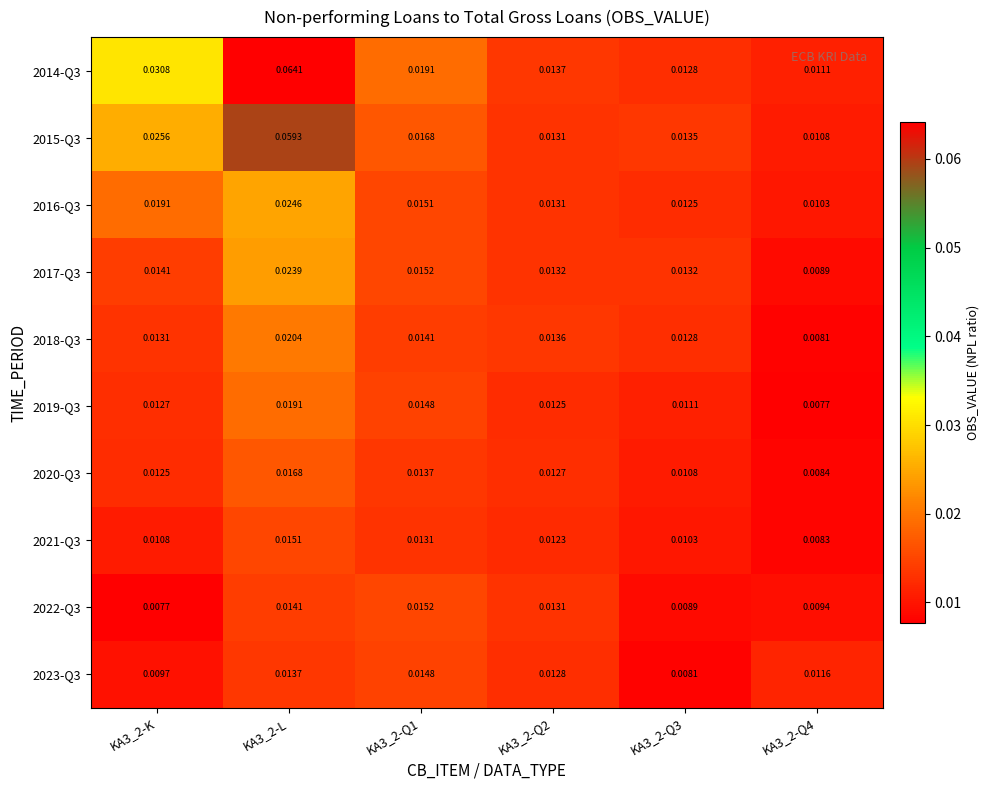

Reading left to right, what are all the values shown in this chart?

2014-Q3: KA3_2-K=0.0	KA3_2-L=0.1	KA3_2-Q1=0.0	KA3_2-Q2=0.0	KA3_2-Q3=0.0	KA3_2-Q4=0.0
2015-Q3: KA3_2-K=0.0	KA3_2-L=0.1	KA3_2-Q1=0.0	KA3_2-Q2=0.0	KA3_2-Q3=0.0	KA3_2-Q4=0.0
2016-Q3: KA3_2-K=0.0	KA3_2-L=0.0	KA3_2-Q1=0.0	KA3_2-Q2=0.0	KA3_2-Q3=0.0	KA3_2-Q4=0.0
2017-Q3: KA3_2-K=0.0	KA3_2-L=0.0	KA3_2-Q1=0.0	KA3_2-Q2=0.0	KA3_2-Q3=0.0	KA3_2-Q4=0.0
2018-Q3: KA3_2-K=0.0	KA3_2-L=0.0	KA3_2-Q1=0.0	KA3_2-Q2=0.0	KA3_2-Q3=0.0	KA3_2-Q4=0.0
2019-Q3: KA3_2-K=0.0	KA3_2-L=0.0	KA3_2-Q1=0.0	KA3_2-Q2=0.0	KA3_2-Q3=0.0	KA3_2-Q4=0.0
2020-Q3: KA3_2-K=0.0	KA3_2-L=0.0	KA3_2-Q1=0.0	KA3_2-Q2=0.0	KA3_2-Q3=0.0	KA3_2-Q4=0.0
2021-Q3: KA3_2-K=0.0	KA3_2-L=0.0	KA3_2-Q1=0.0	KA3_2-Q2=0.0	KA3_2-Q3=0.0	KA3_2-Q4=0.0
2022-Q3: KA3_2-K=0.0	KA3_2-L=0.0	KA3_2-Q1=0.0	KA3_2-Q2=0.0	KA3_2-Q3=0.0	KA3_2-Q4=0.0
2023-Q3: KA3_2-K=0.0	KA3_2-L=0.0	KA3_2-Q1=0.0	KA3_2-Q2=0.0	KA3_2-Q3=0.0	KA3_2-Q4=0.0